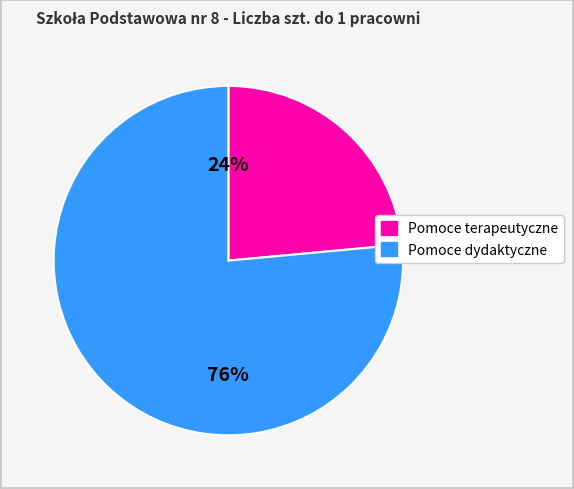

To the nearest percent, what is the average slice percentage?

50%